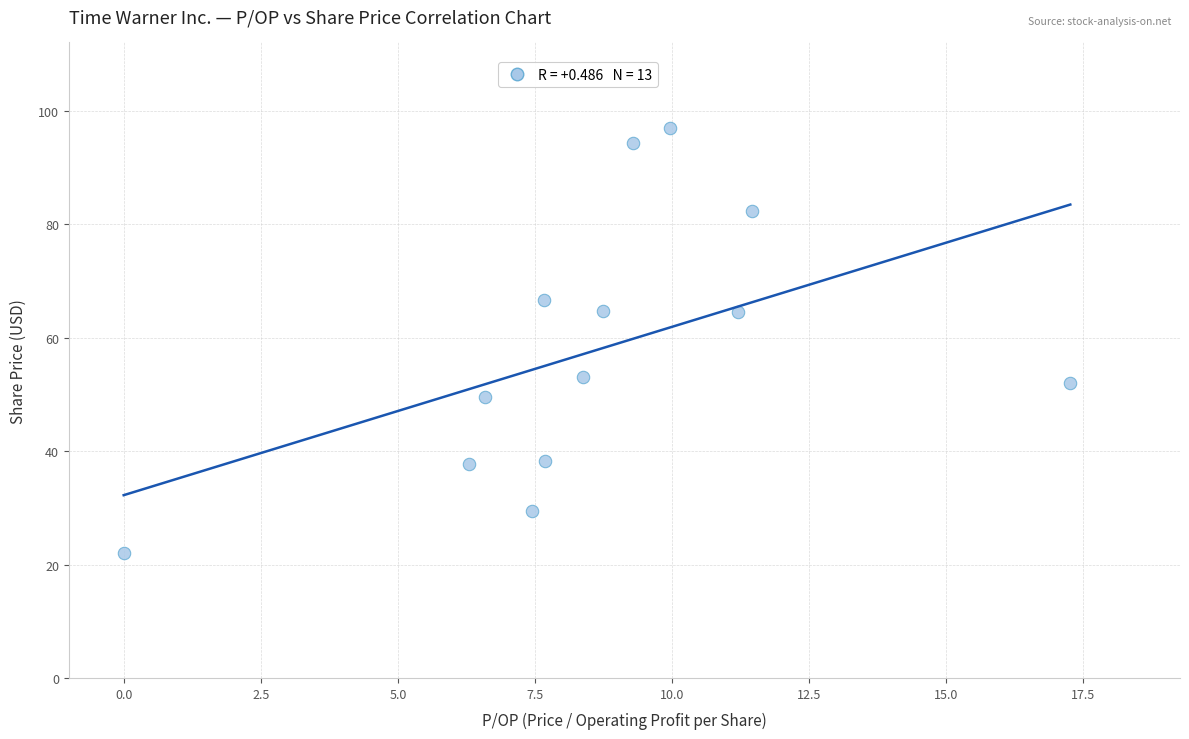

What is the range of X values (max minus min)?

17.3